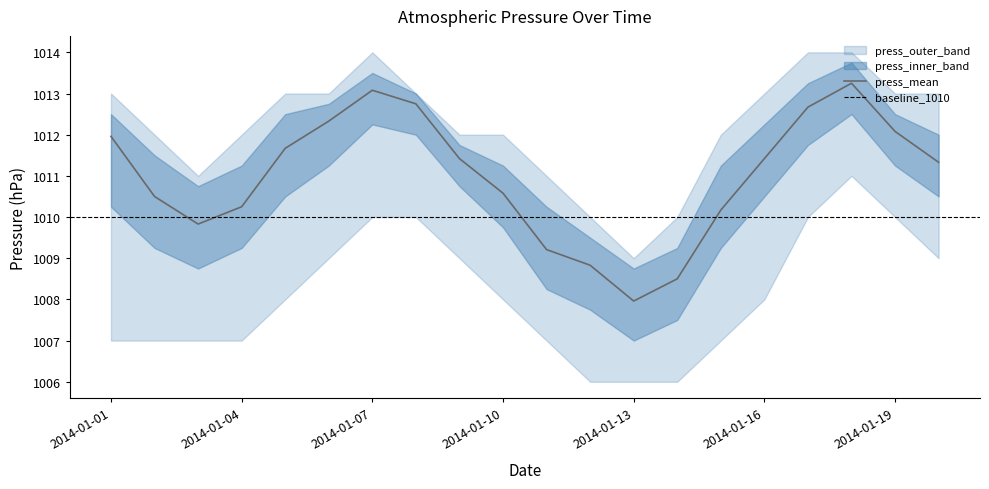

True or false: press_lower and press_mean intersect in this chart.

False